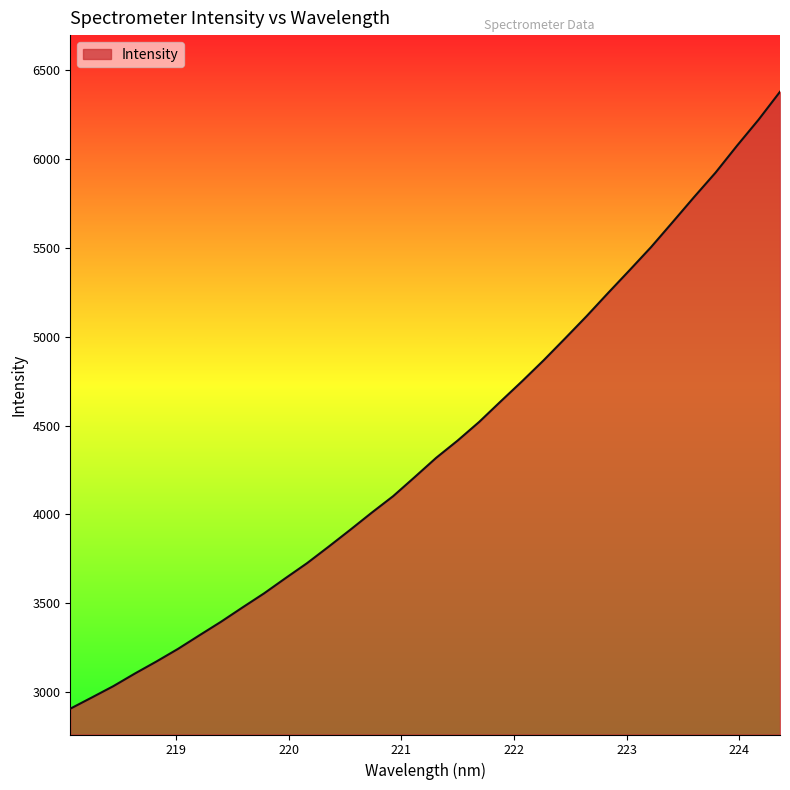

What is the difference between the maximum and minimum values?

3473.8